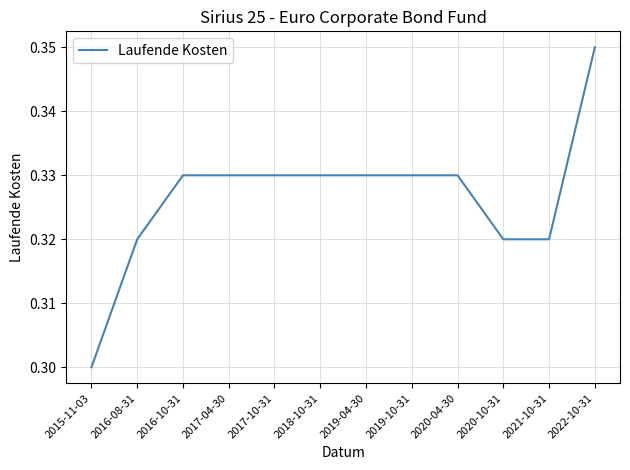

What position from the left is 2017-10-31?

5